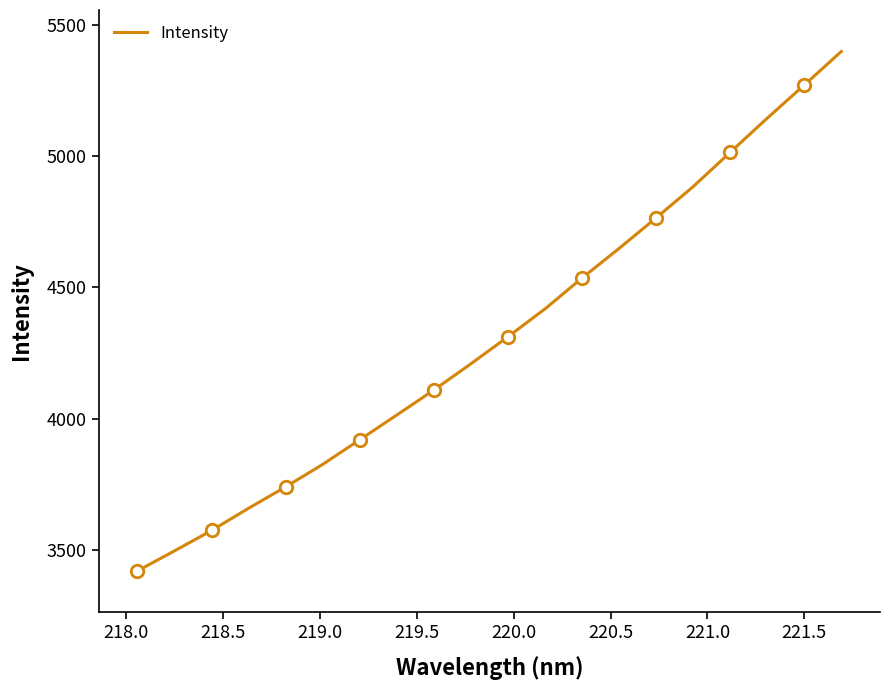

What is the maximum value for Intensity?

5398.4